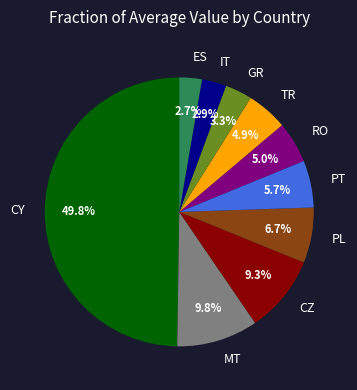

Combined, do PL and ES account for over 50%?

No